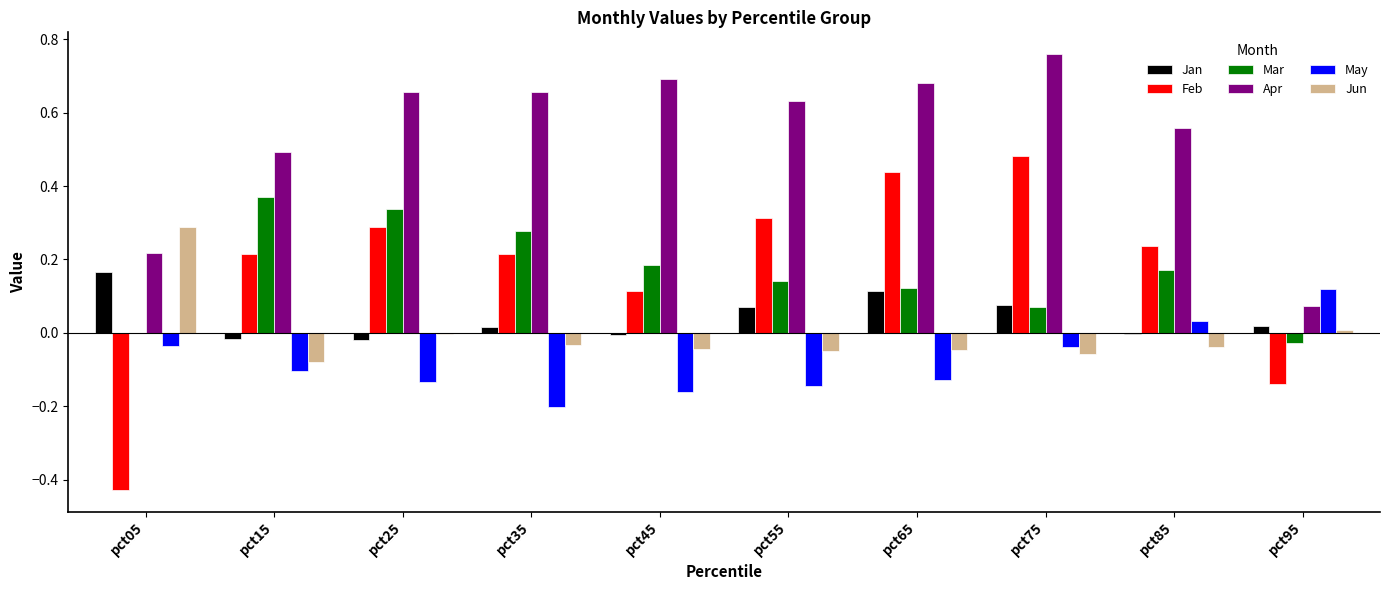

What is the total value across all series at pct65?

1.2